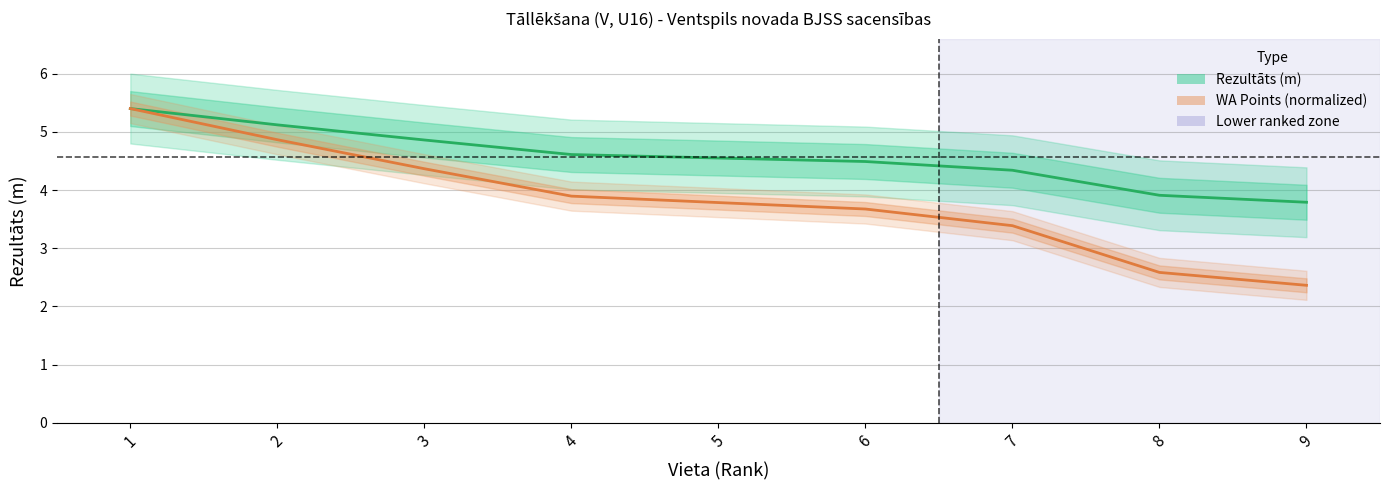

True or false: Rezultāts (m) has more than 0 interior local peaks.

False